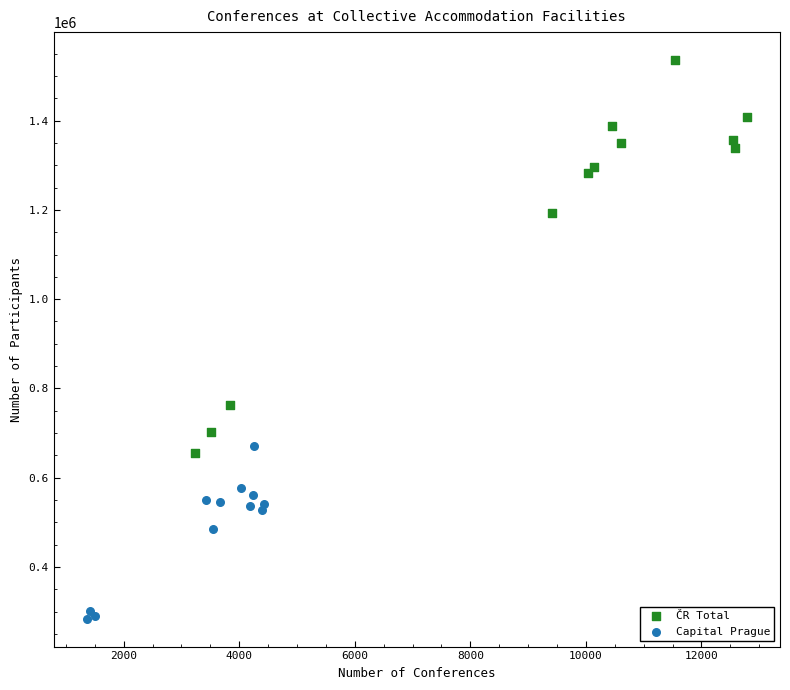

What are all the series names shown in the legend?

ČR Total, Capital Prague